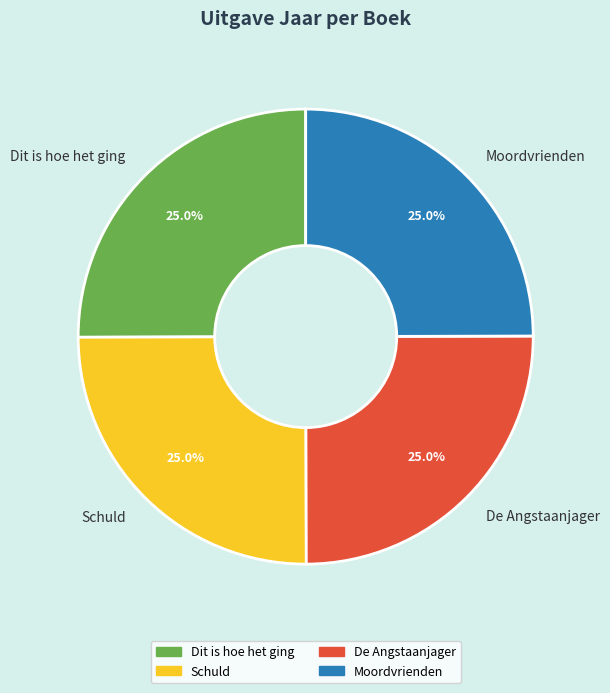

True or false: De Angstaanjager accounts for 25% of the total.

True